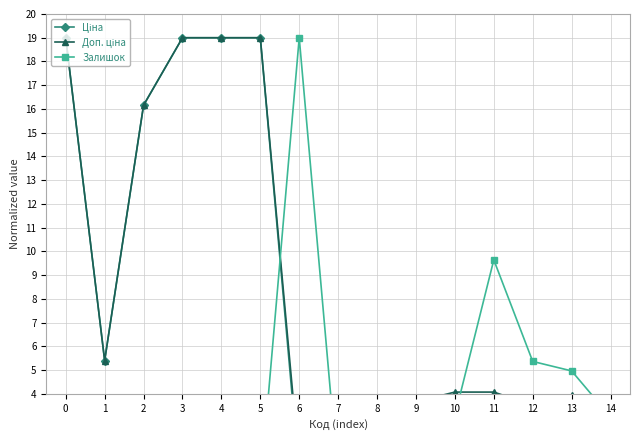

What is the difference between the highest and lowest values at 6?

18.4